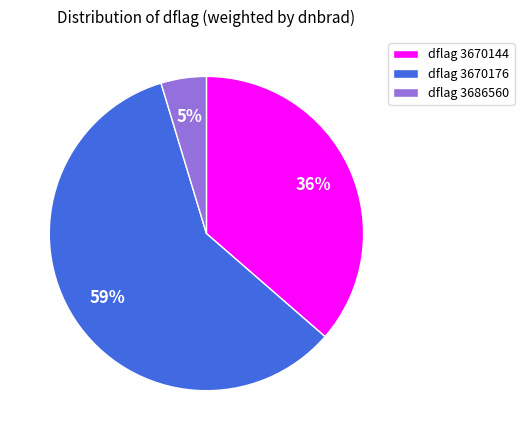

Which slice represents more than half of the pie?

dflag 3670176